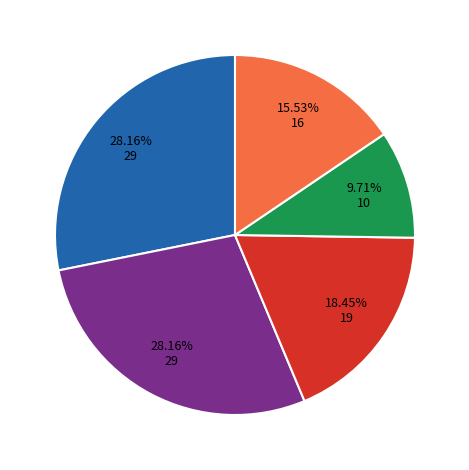

To the nearest percent, what is the difference between the largest and smallest slice percentages?

18%